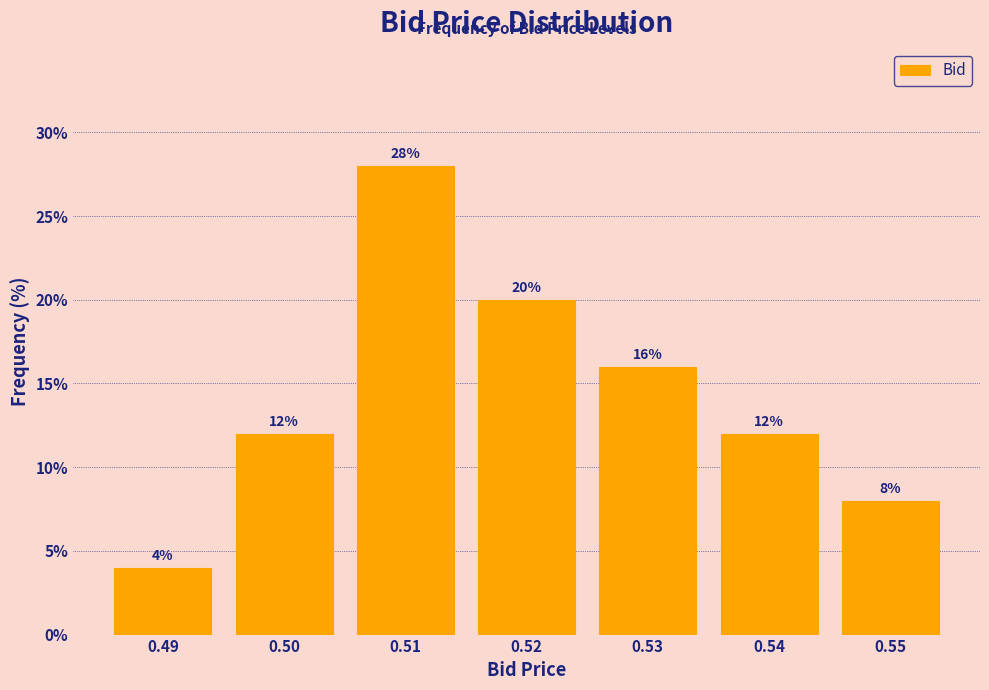

Reading left to right, what are all the values shown in this chart?

0.49=4.0	0.50=12.0	0.51=28.0	0.52=20.0	0.53=16.0	0.54=12.0	0.55=8.0